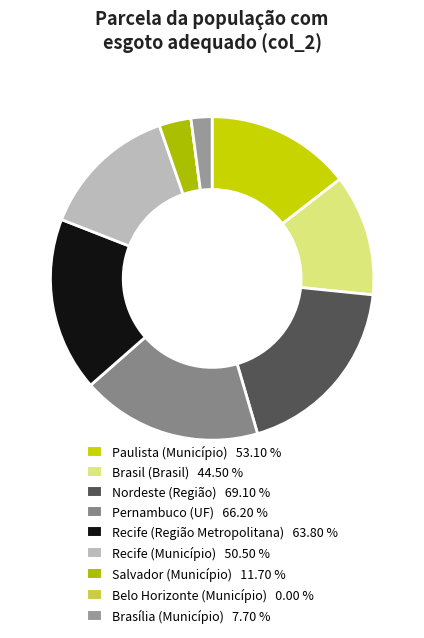

To the nearest percent, what is the average slice percentage?

11%